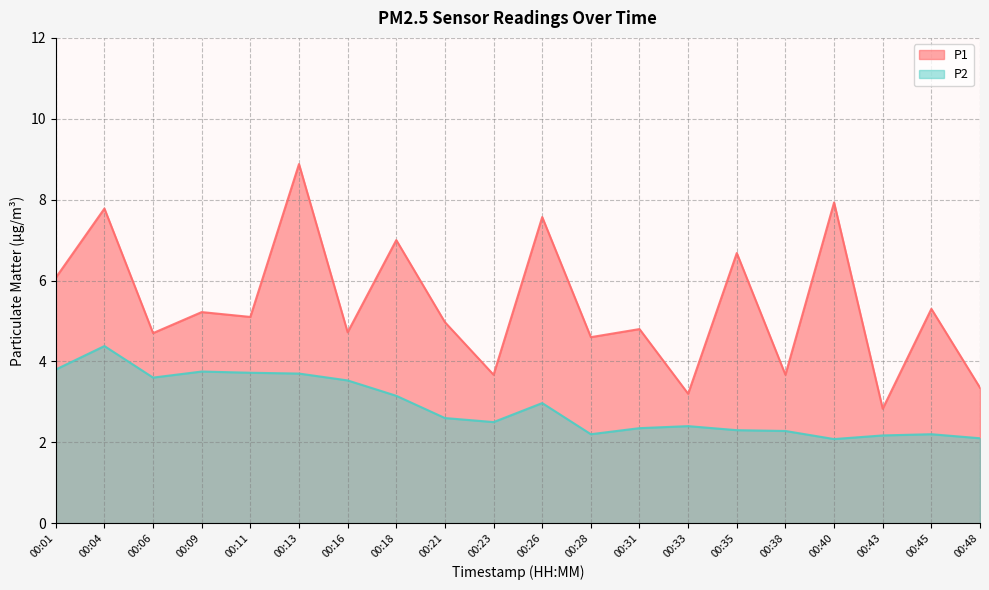

Reading left to right, extract all data points from this chart.

P1: 6.1	7.8	4.7	5.2	5.1	8.9	4.7	7.0	5.0	3.7	7.6	4.6	4.8	3.2	6.7	3.7	7.9	2.8	5.3	3.4
P2: 3.8	4.4	3.6	3.8	3.7	3.7	3.5	3.1	2.6	2.5	3.0	2.2	2.4	2.4	2.3	2.3	2.1	2.2	2.2	2.1